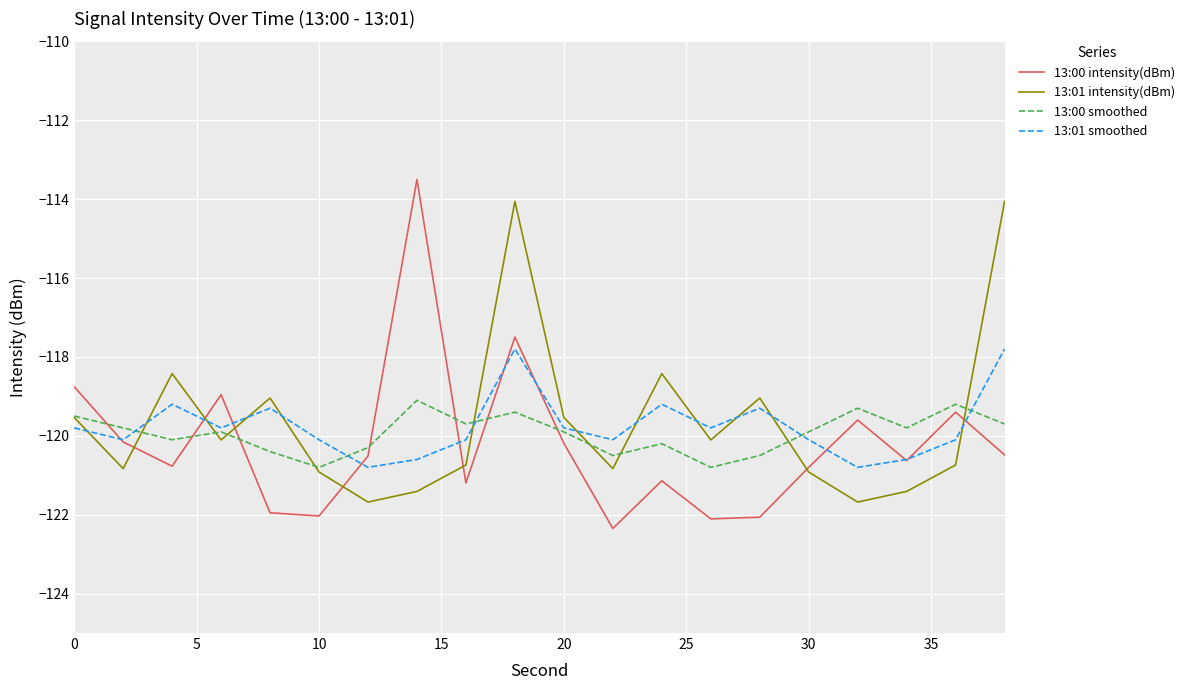

Which series has the largest range (max minus min)?

13:00 intensity(dBm)